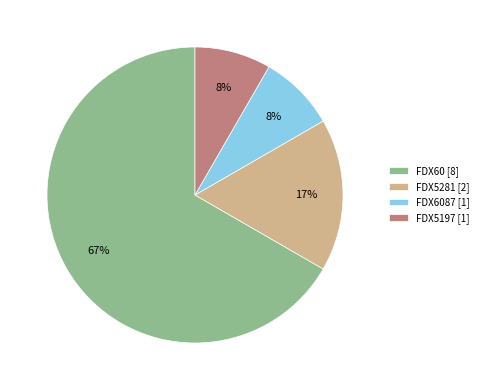

How many segments does this pie chart have?

4